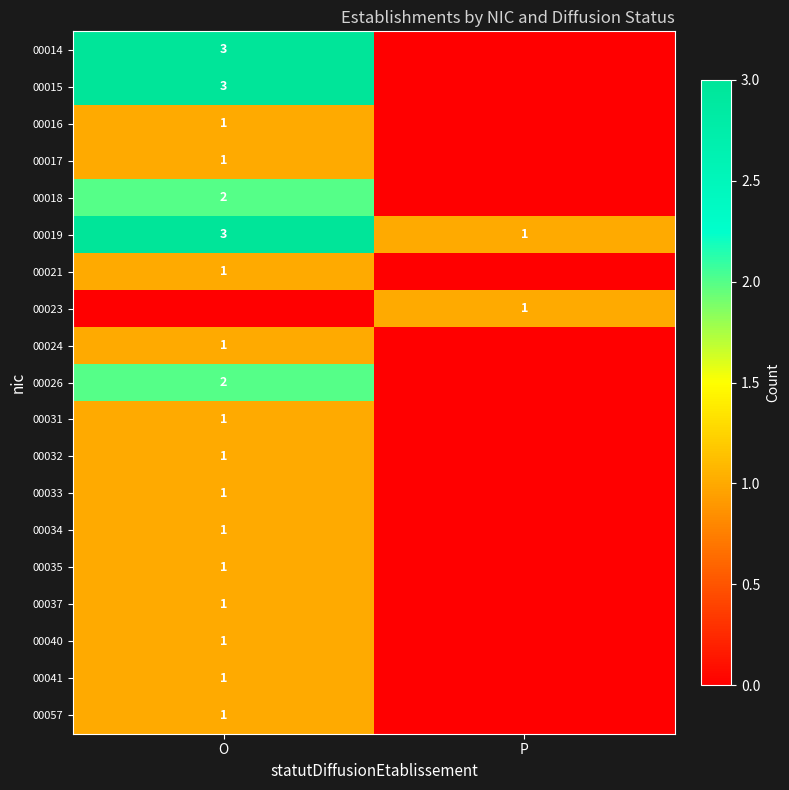

List the labels in order of 00019 value, smallest first.

P, O